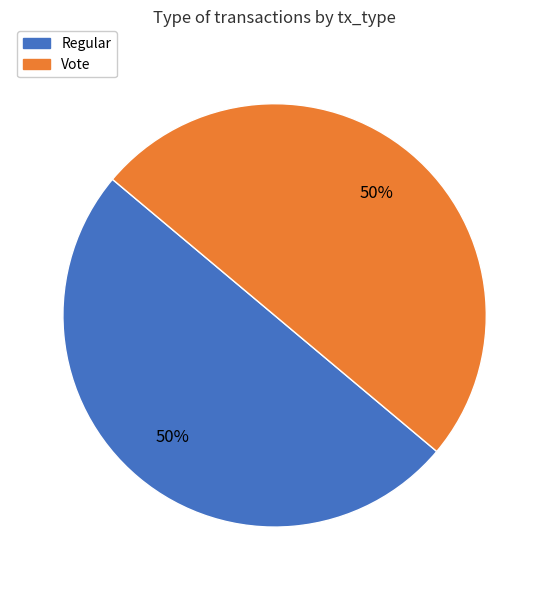

Combined, do Vote and Regular account for over 50%?

Yes